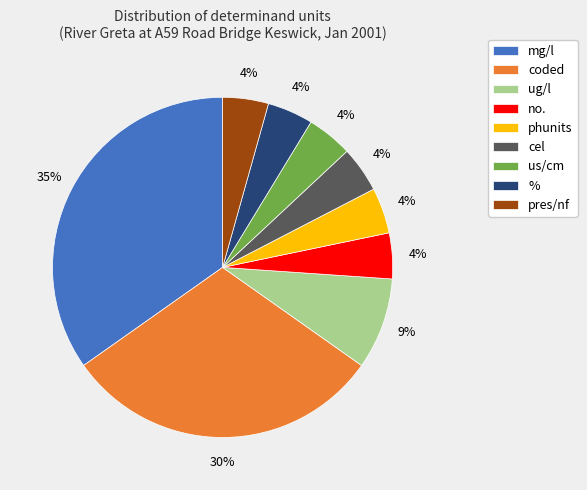

Does ug/l represent more than half of the total?

No